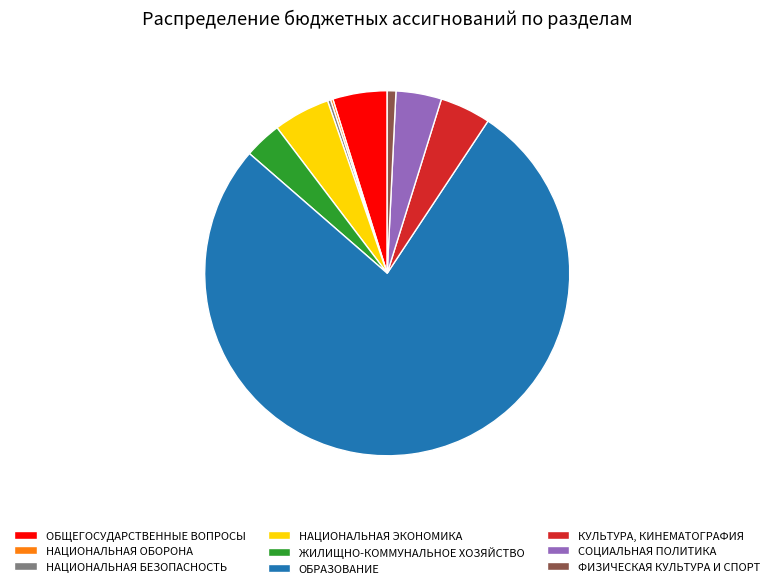

Is there a majority slice in this chart?

Yes